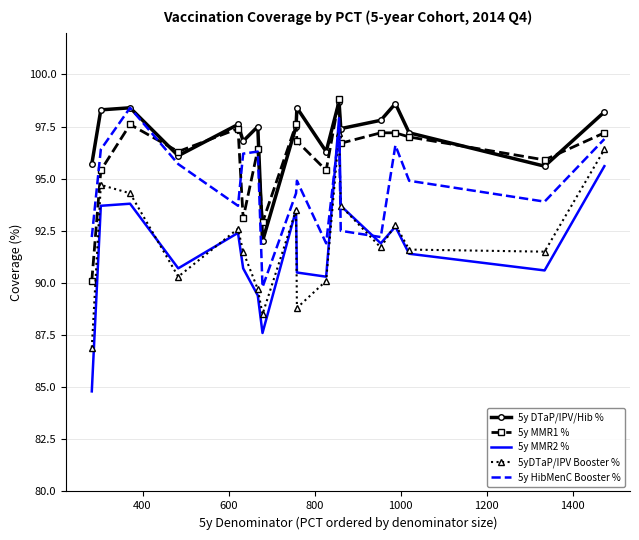

What is the maximum value for 5y DTaP/IPV/Hib %?

98.7